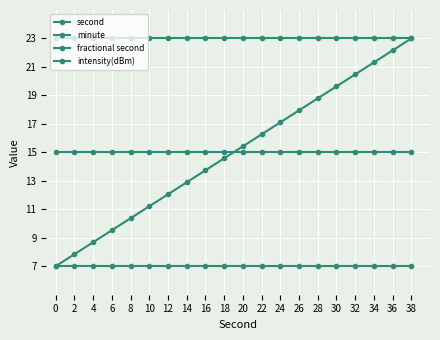

Does the chart have visible grid lines?

Yes